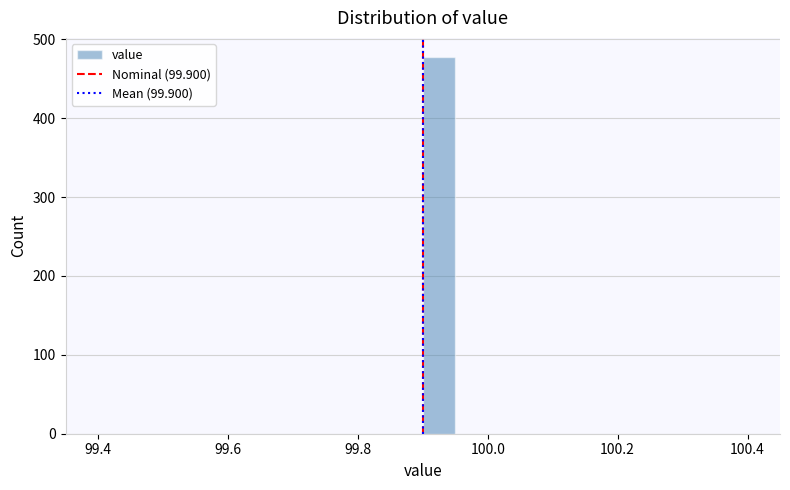

Around what value on the x-axis is the tallest bar? Give the approximate position of its centre, as read against the axis.

99.92